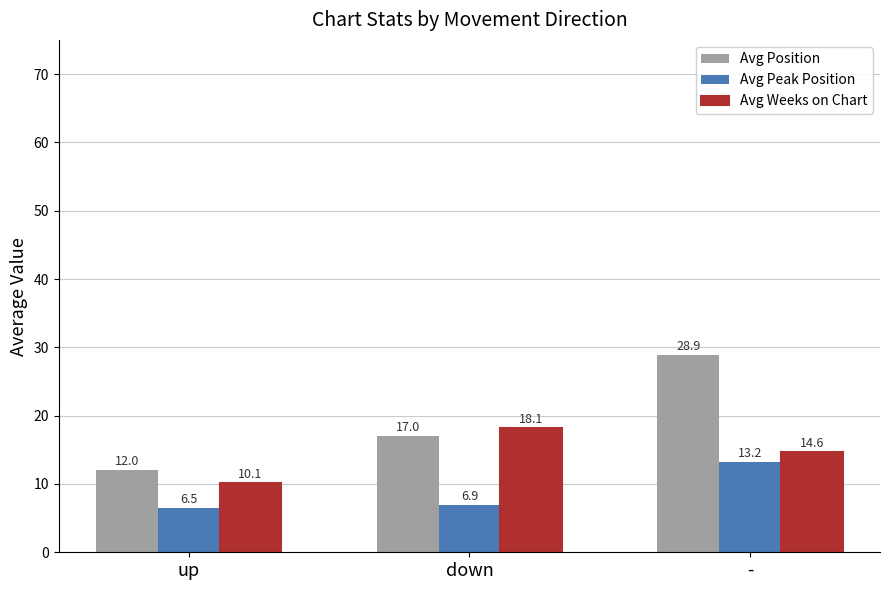

Which category has the highest value across all series?

-